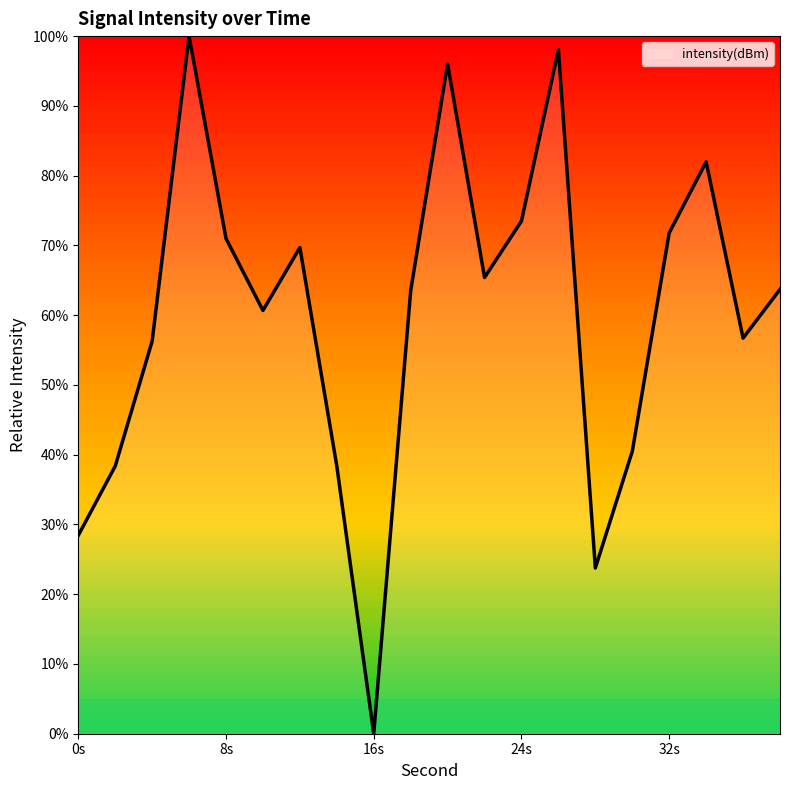

How many lines are shown in the chart?

1